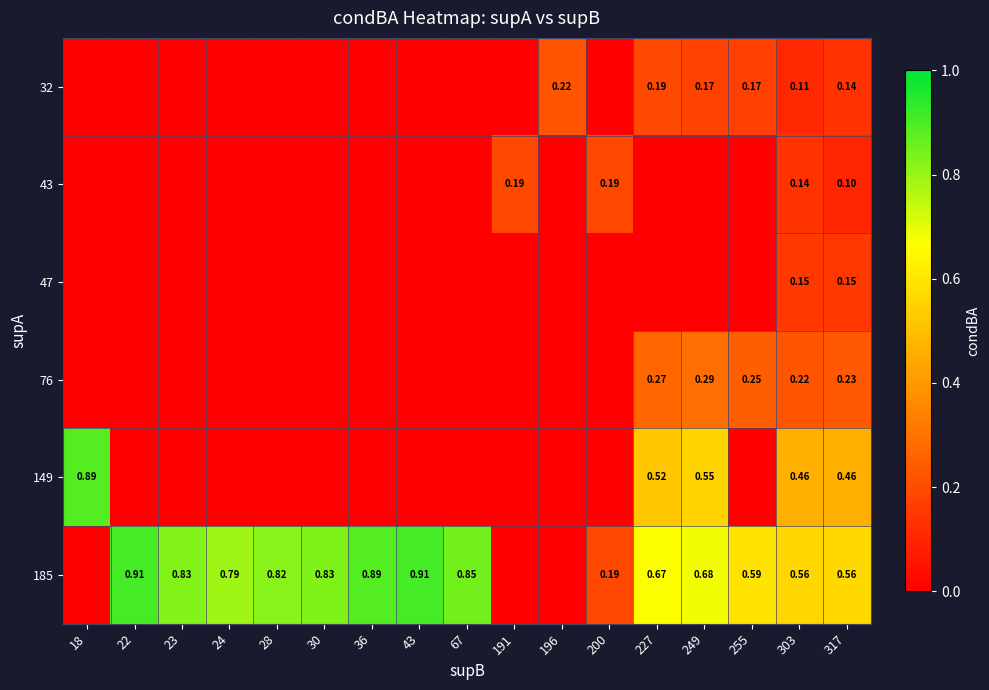

What is the difference between the 185 values at 67 and 191?

0.9